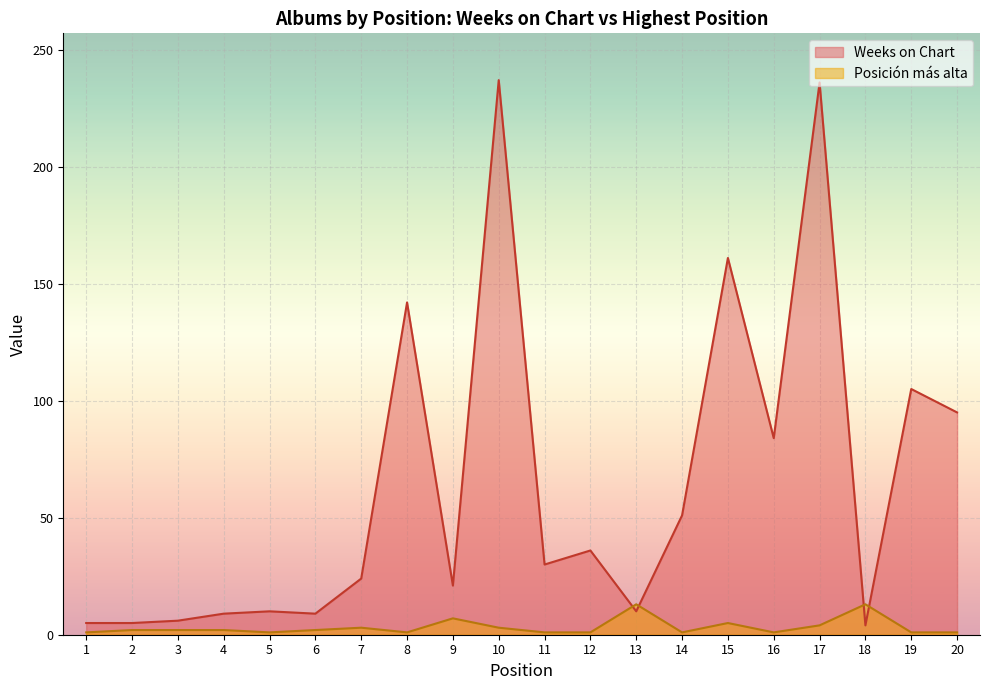

Between 2 and 5, which is larger?

5